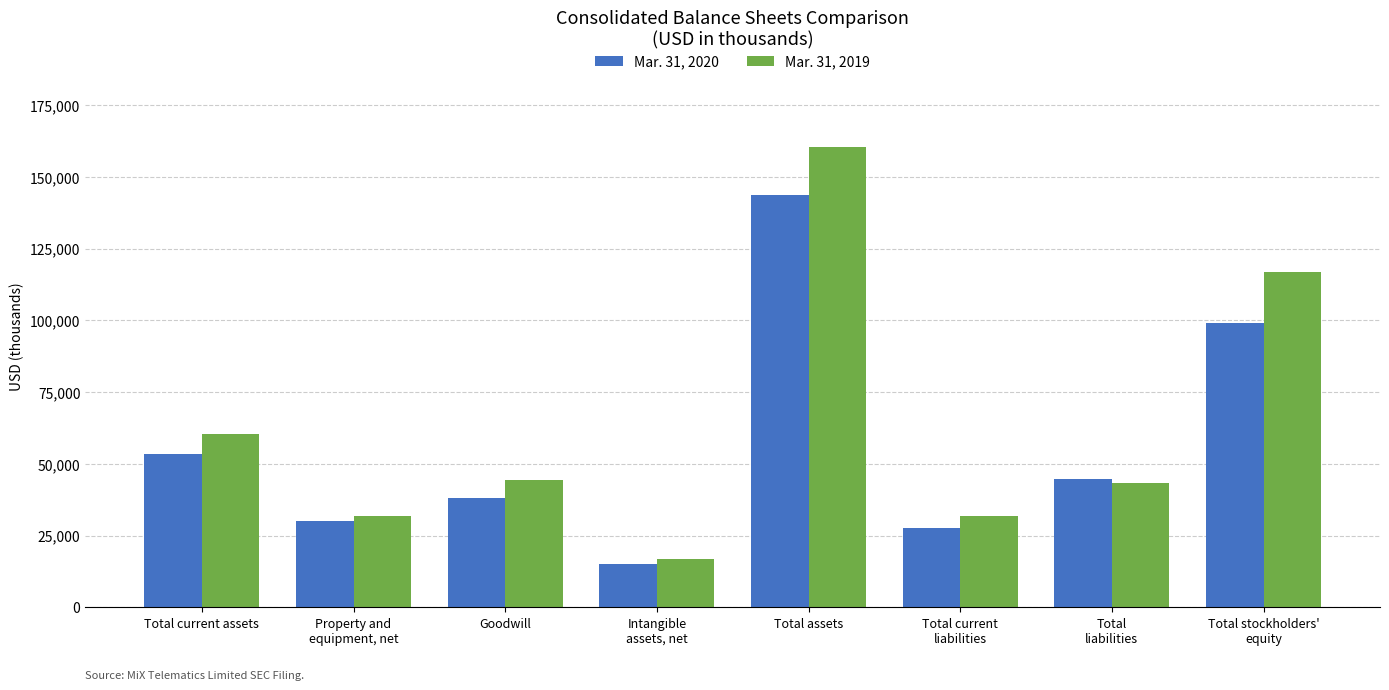

How many bars are there in total?

16